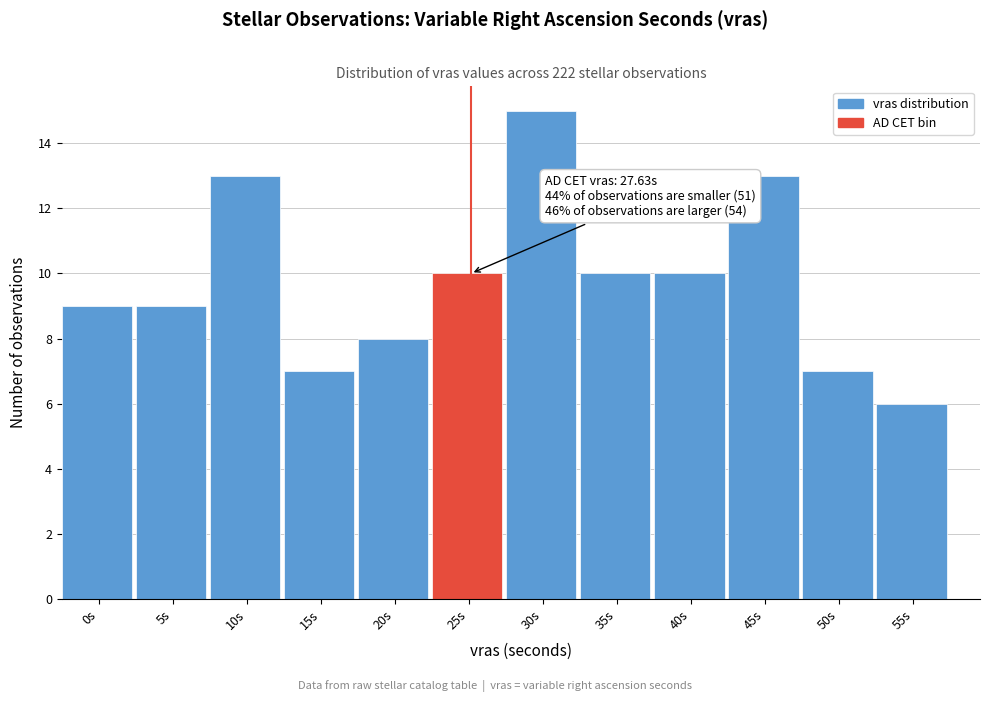

Reading right to left, what are all the values shown in this chart?

6	7	13	10	10	15	10	8	7	13	9	9